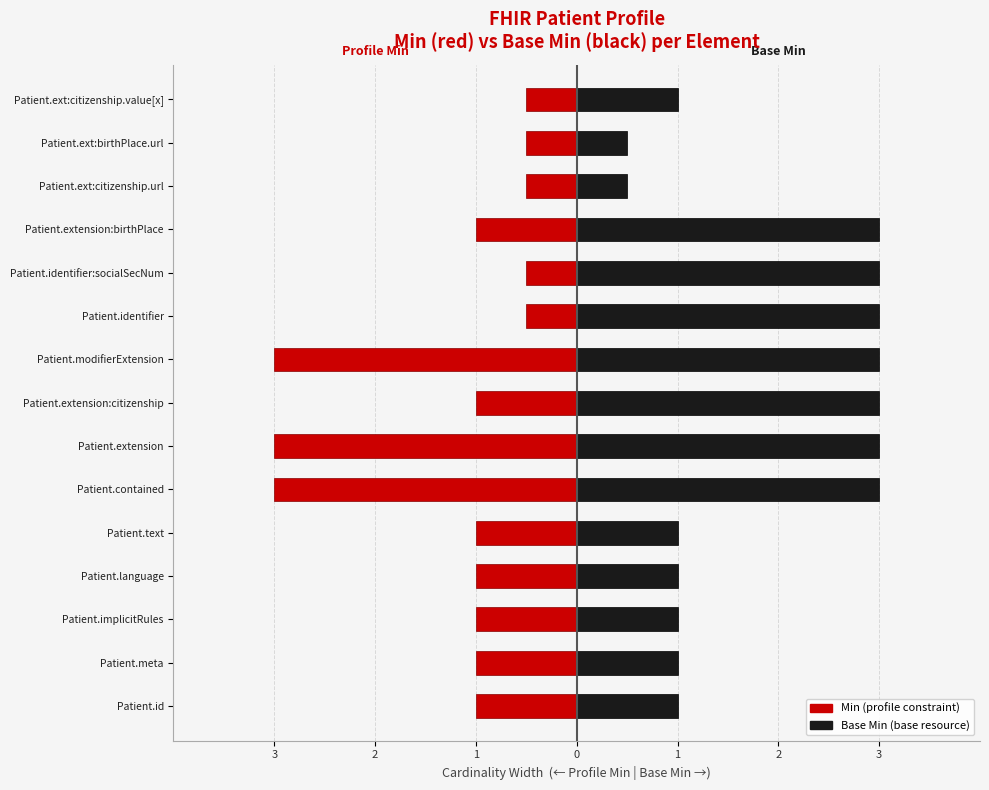

List the series in order of their overall mean, lowest first.

Min (profile), Base Min (base)